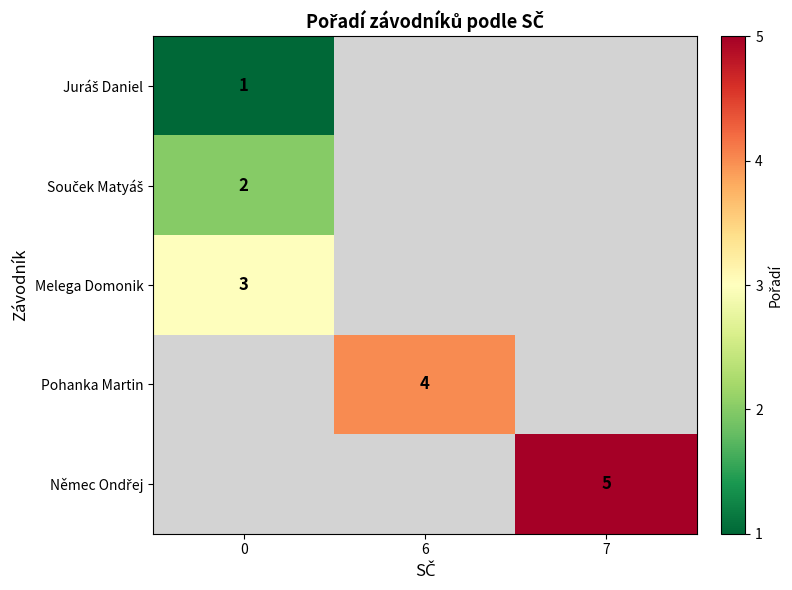

At how many categories does at least one series exceed 2?

3